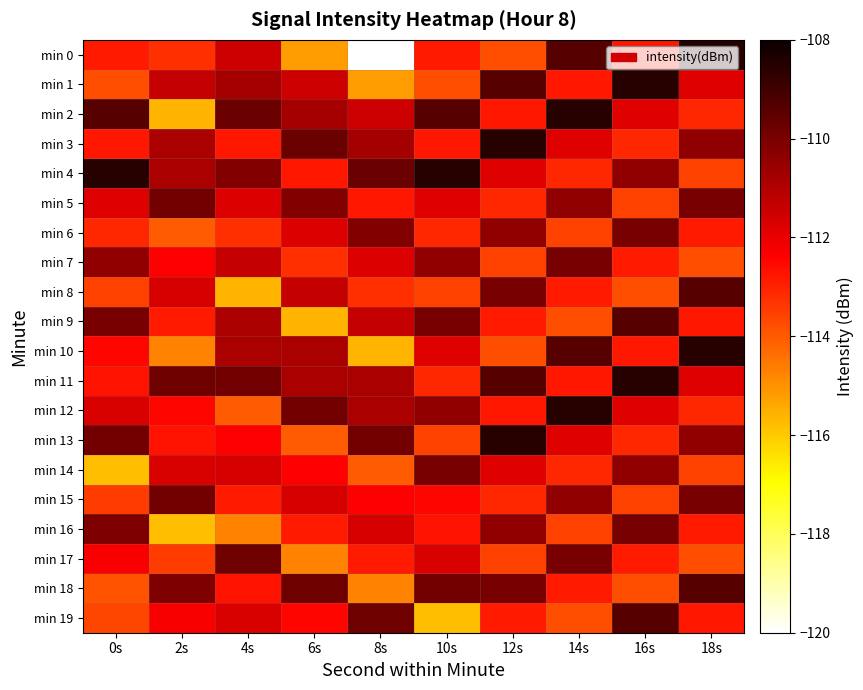

Reading left to right, transcribe all the data shown in this chart.

min 0: 0s=-112.9	2s=-113.2	4s=-111.5	6s=-115.2	8s=-120.0	10s=-112.9	12s=-113.8	14s=-109.4	16s=-112.8	18s=-108.5
min 1: 0s=-113.8	2s=-111.4	4s=-110.8	6s=-111.5	8s=-115.2	10s=-113.8	12s=-109.4	14s=-112.8	16s=-108.5	18s=-111.8
min 2: 0s=-109.4	2s=-115.6	4s=-109.8	6s=-110.8	8s=-111.5	10s=-109.4	12s=-112.8	14s=-108.5	16s=-111.8	18s=-113.1
min 3: 0s=-112.8	2s=-110.9	4s=-112.8	6s=-109.8	8s=-110.8	10s=-112.8	12s=-108.5	14s=-111.8	16s=-113.1	18s=-110.4
min 4: 0s=-108.5	2s=-110.9	4s=-110.2	6s=-112.8	8s=-109.8	10s=-108.5	12s=-111.8	14s=-113.1	16s=-110.4	18s=-113.5
min 5: 0s=-111.8	2s=-109.9	4s=-111.8	6s=-110.2	8s=-112.8	10s=-111.8	12s=-113.1	14s=-110.4	16s=-113.5	18s=-110.0
min 6: 0s=-113.1	2s=-114.0	4s=-113.2	6s=-111.8	8s=-110.2	10s=-113.1	12s=-110.4	14s=-113.5	16s=-110.0	18s=-112.9
min 7: 0s=-110.4	2s=-112.4	4s=-111.4	6s=-113.2	8s=-111.8	10s=-110.4	12s=-113.5	14s=-110.0	16s=-112.9	18s=-113.8
min 8: 0s=-113.5	2s=-111.7	4s=-115.6	6s=-111.4	8s=-113.2	10s=-113.5	12s=-110.0	14s=-112.9	16s=-113.8	18s=-109.4
min 9: 0s=-110.0	2s=-112.8	4s=-110.9	6s=-115.6	8s=-111.4	10s=-110.0	12s=-112.9	14s=-113.8	16s=-109.4	18s=-112.8
min 10: 0s=-112.5	2s=-114.7	4s=-110.9	6s=-110.9	8s=-115.6	10s=-111.8	12s=-113.8	14s=-109.4	16s=-112.8	18s=-108.5
min 11: 0s=-112.7	2s=-109.8	4s=-109.9	6s=-110.9	8s=-110.9	10s=-113.1	12s=-109.4	14s=-112.8	16s=-108.5	18s=-111.8
min 12: 0s=-111.7	2s=-112.5	4s=-114.0	6s=-109.9	8s=-110.9	10s=-110.4	12s=-112.8	14s=-108.5	16s=-111.8	18s=-113.1
min 13: 0s=-109.9	2s=-112.7	4s=-112.4	6s=-114.0	8s=-109.9	10s=-113.5	12s=-108.5	14s=-111.8	16s=-113.1	18s=-110.4
min 14: 0s=-115.8	2s=-111.7	4s=-111.7	6s=-112.4	8s=-114.0	10s=-110.0	12s=-111.8	14s=-113.1	16s=-110.4	18s=-113.5
min 15: 0s=-113.5	2s=-109.9	4s=-112.8	6s=-111.7	8s=-112.4	10s=-112.5	12s=-113.1	14s=-110.4	16s=-113.5	18s=-110.0
min 16: 0s=-110.1	2s=-115.8	4s=-114.7	6s=-112.8	8s=-111.7	10s=-112.7	12s=-110.4	14s=-113.5	16s=-110.0	18s=-112.9
min 17: 0s=-112.3	2s=-113.5	4s=-109.8	6s=-114.7	8s=-112.8	10s=-111.7	12s=-113.5	14s=-110.0	16s=-112.9	18s=-113.8
min 18: 0s=-113.9	2s=-110.1	4s=-112.7	6s=-109.8	8s=-114.7	10s=-109.9	12s=-110.0	14s=-112.9	16s=-113.8	18s=-109.4
min 19: 0s=-113.6	2s=-112.3	4s=-111.7	6s=-112.5	8s=-109.8	10s=-115.8	12s=-112.9	14s=-113.8	16s=-109.4	18s=-112.8